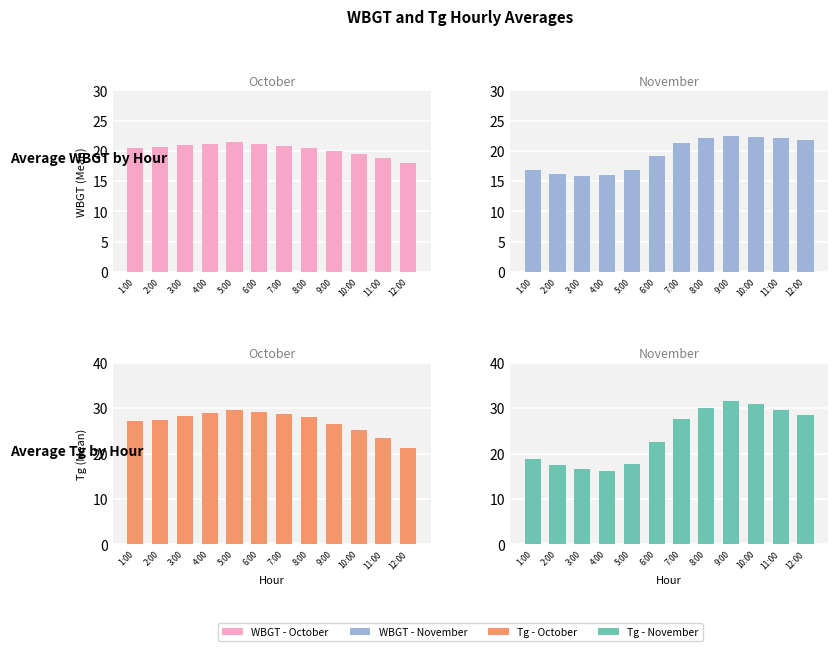

What is the spread (max minus min) of values at 11:00?

7.5